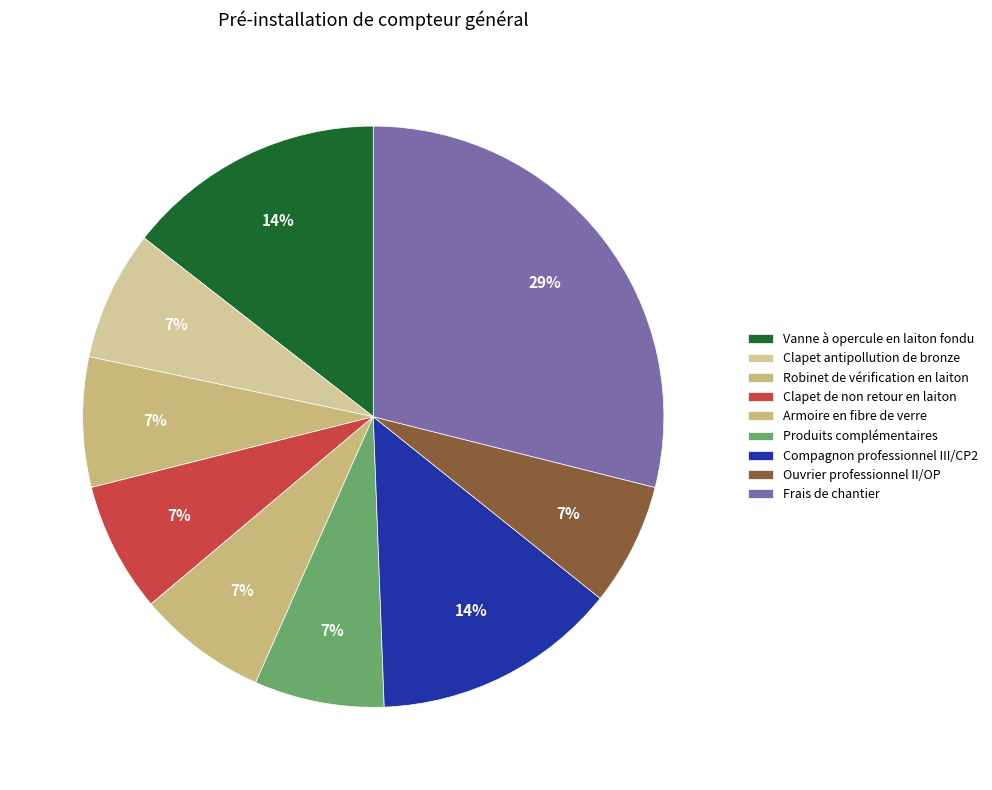

To the nearest percent, what is the difference between the largest and smallest slice percentages?

22%